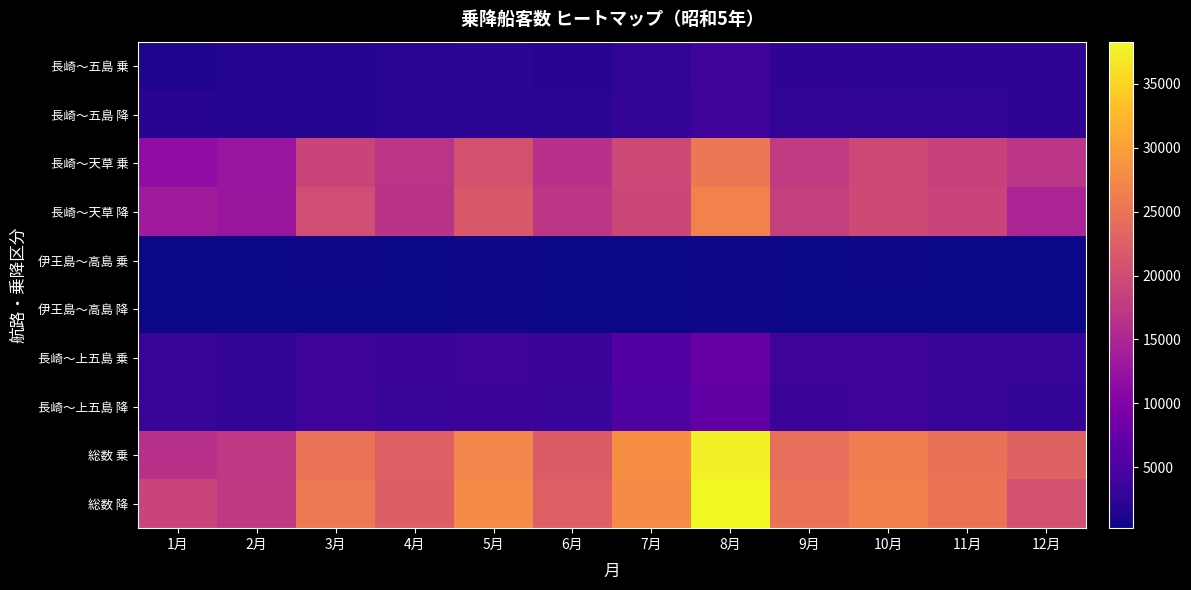

Reading right to left, extract all data points from this chart.

長崎～五島 乗: 12月=2601.0	11月=2330.0	10月=2377.0	9月=2493.0	8月=3831.0	7月=2660.0	6月=1911.0	5月=2174.0	4月=2137.0	3月=1574.0	2月=1595.0	1月=1376.0
長崎～五島 降: 12月=2434.0	11月=2628.0	10月=2713.0	9月=2733.0	8月=3903.0	7月=2811.0	6月=2036.0	5月=2186.0	4月=2045.0	3月=1681.0	2月=1620.0	1月=1906.0
長崎～天草 乗: 12月=16861.0	11月=18710.0	10月=19446.0	9月=17743.0	8月=25487.0	7月=19430.0	6月=16389.0	5月=20730.0	4月=16781.0	3月=19045.0	2月=12702.0	1月=11553.0
長崎～天草 降: 12月=14791.0	11月=18937.0	10月=19727.0	9月=18236.0	8月=26769.0	7月=19374.0	6月=17063.0	5月=21615.0	4月=16642.0	3月=20022.0	2月=12738.0	1月=13525.0
伊王島～高島 乗: 12月=307.0	11月=342.0	10月=411.0	9月=332.0	8月=462.0	7月=234.0	6月=288.0	5月=431.0	4月=296.5	3月=391.0	2月=245.0	1月=256.0
伊王島～高島 降: 12月=260.0	11月=348.0	10月=377.0	9月=381.0	8月=480.0	7月=256.0	6月=277.0	5月=411.0	4月=280.0	3月=355.0	2月=239.0	1月=321.0
長崎～上五島 乗: 12月=3078.0	11月=3268.0	10月=3947.0	9月=3868.0	8月=7731.0	7月=5873.0	6月=3465.0	5月=3795.0	4月=3403.0	3月=3779.0	2月=2861.0	1月=3140.0
長崎～上五島 降: 12月=2980.0	11月=3158.0	10月=3713.0	9月=3550.0	8月=7157.0	7月=5328.0	6月=3255.0	5月=3627.0	4月=3288.0	3月=3682.0	2月=2923.0	1月=3086.0
総数 乗: 12月=22847.0	11月=24650.0	10月=26181.0	9月=24436.0	8月=37511.0	7月=28197.0	6月=22053.0	5月=27130.0	4月=22617.5	3月=24789.0	2月=17403.0	1月=16325.0
総数 降: 12月=20465.0	11月=25071.0	10月=26530.0	9月=24900.0	8月=38309.0	7月=27769.0	6月=22631.0	5月=27839.0	4月=22255.0	3月=25740.0	2月=17520.0	1月=18838.0